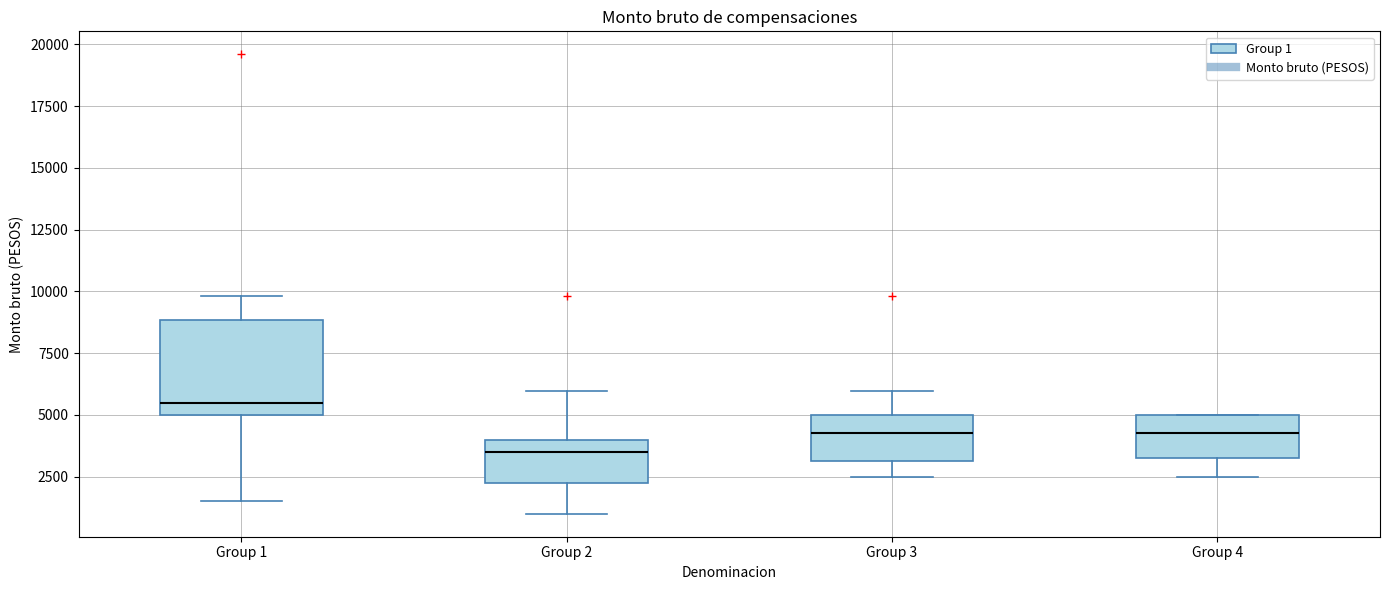

Which box has the highest median line?

Group 1